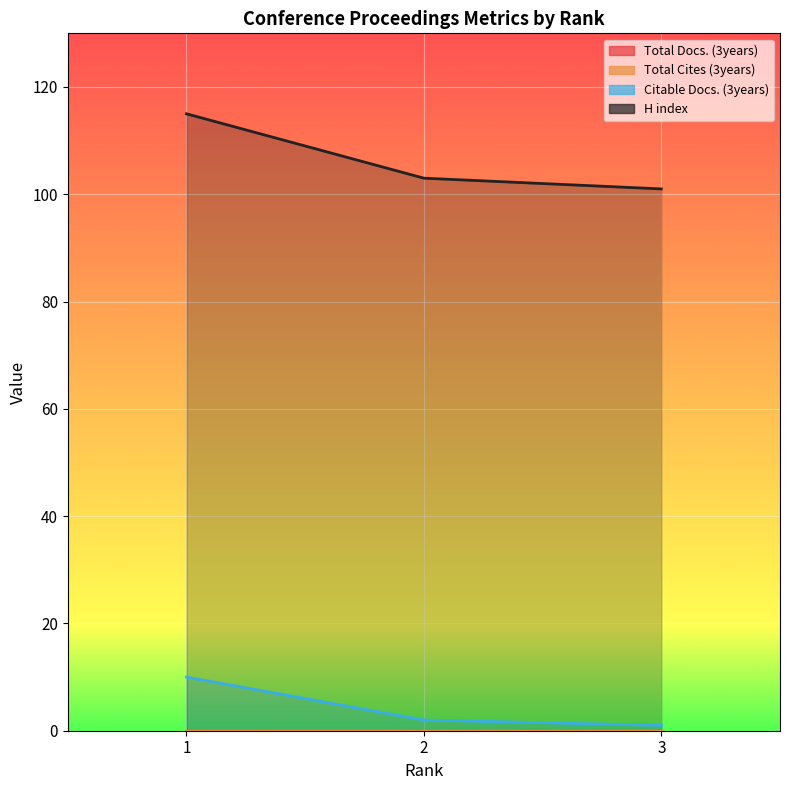

At 1, list the series in order from smallest to largest.

Citable Docs. (3years), H index